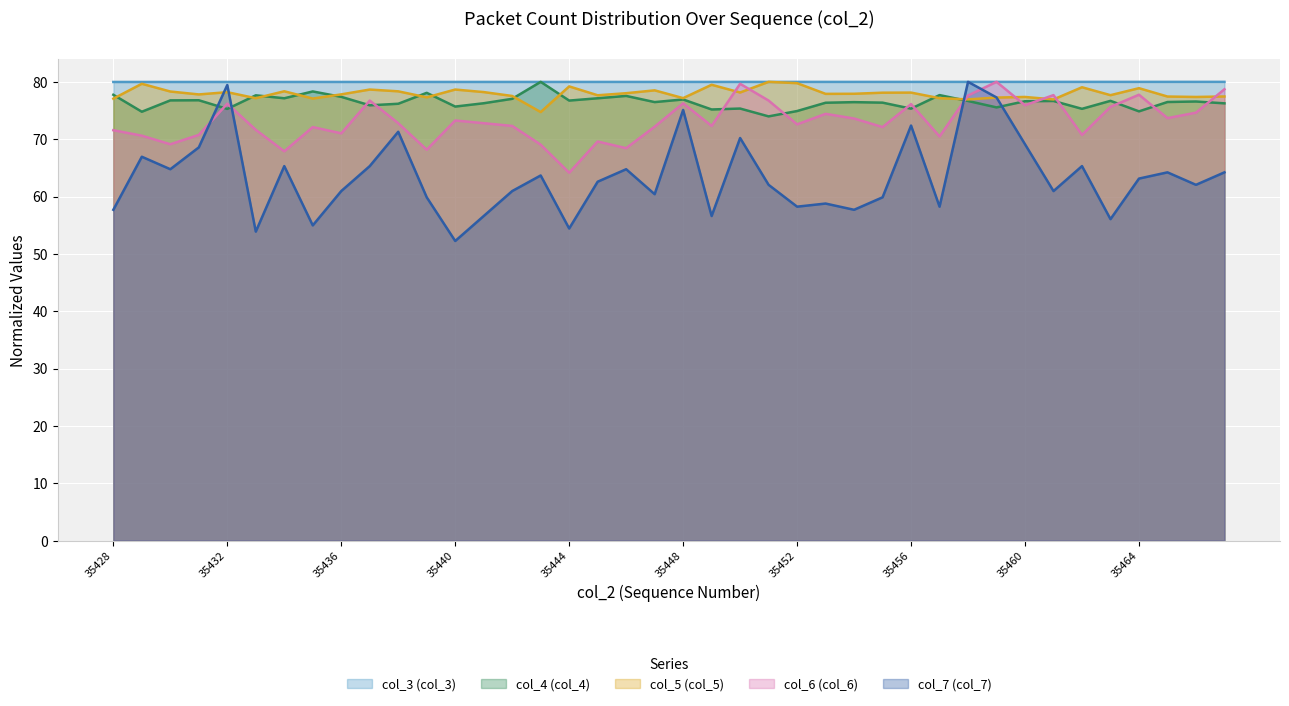

At which category is the sum across all series the highest?

35458